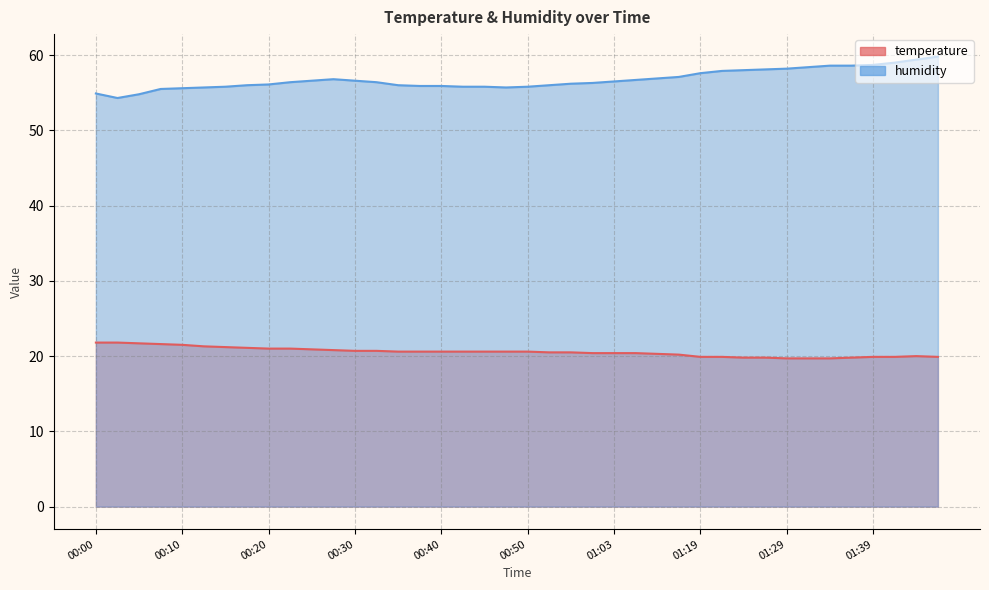

True or false: temperature and humidity intersect in this chart.

False